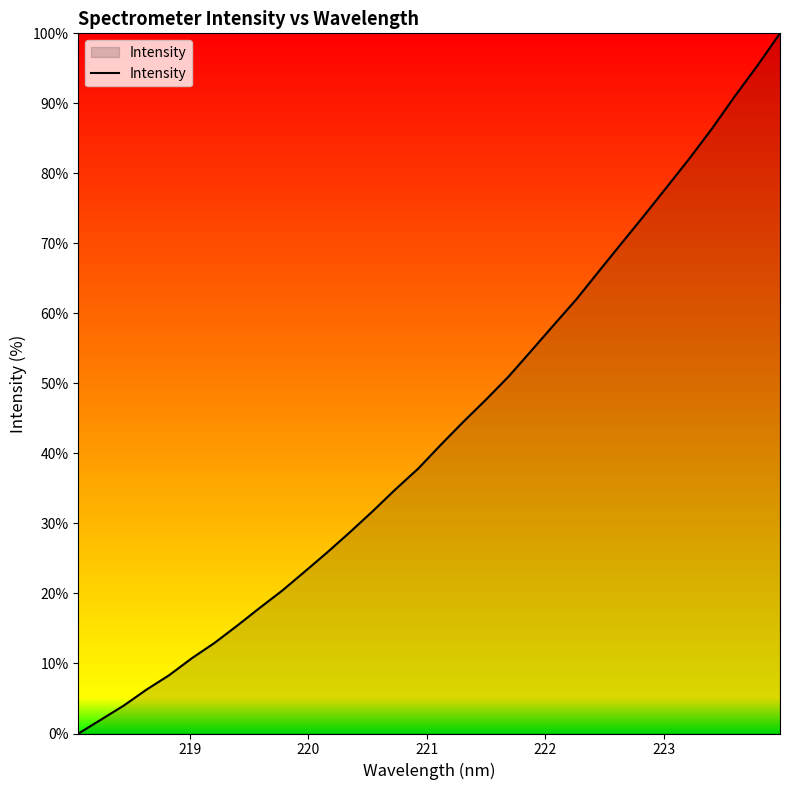

What is the difference between the maximum and minimum values?

100.0